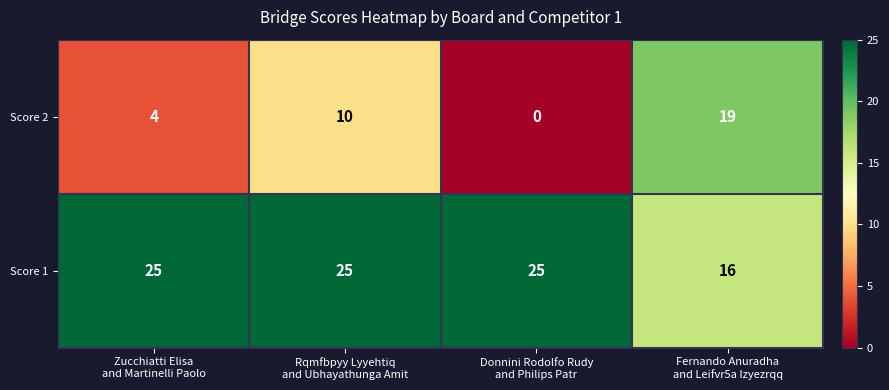

List the series in order of their overall mean, lowest first.

Score 2, Score 1